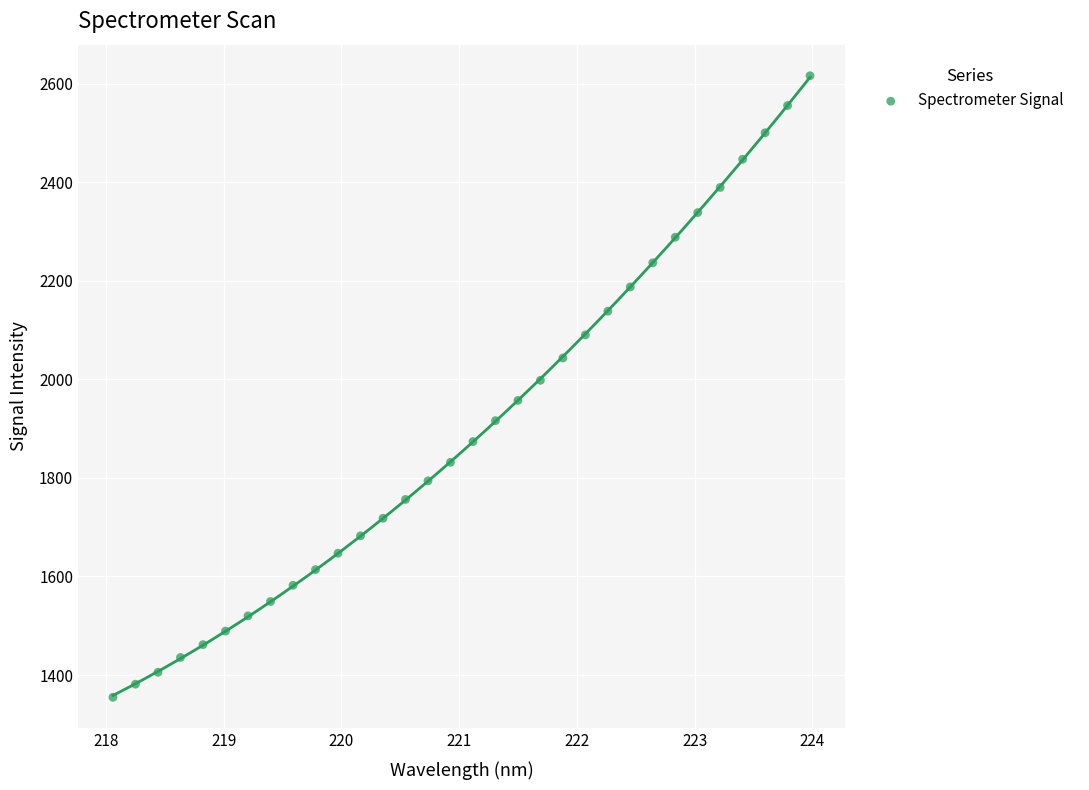

What is the range of Y values (max minus min)?

1260.9